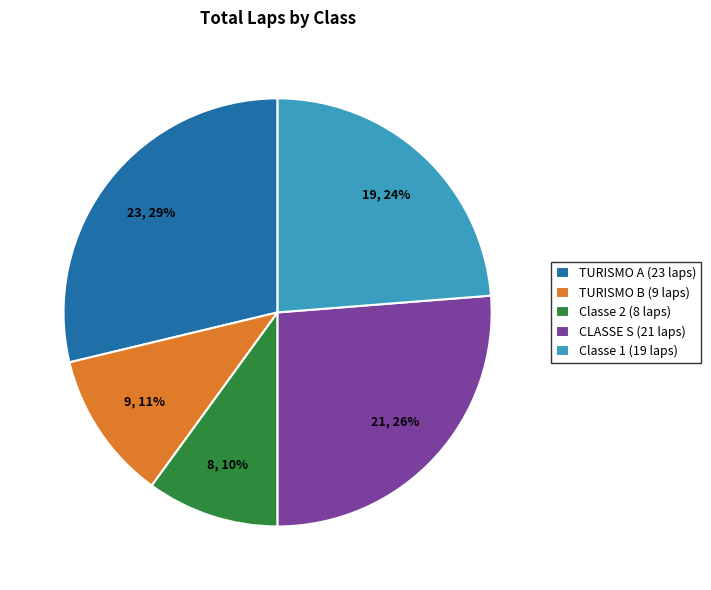

Is it true that Classe 1 is 13% of the pie?

False